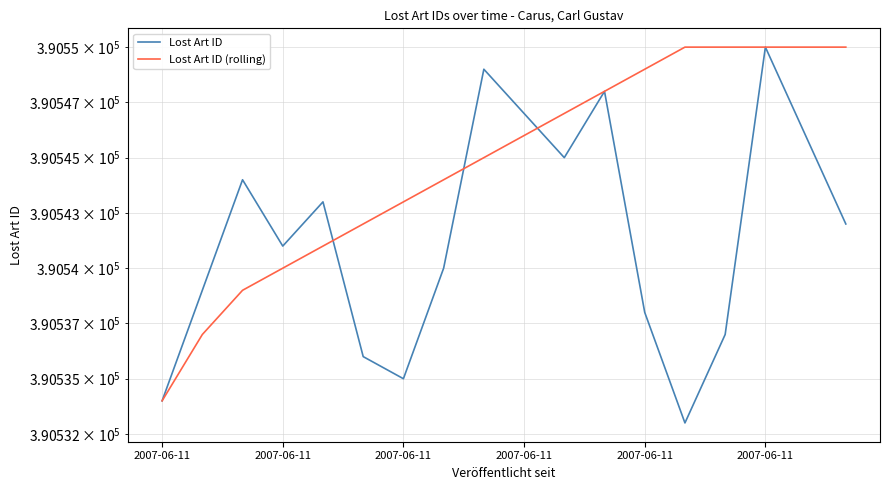

Does the chart have visible grid lines?

Yes